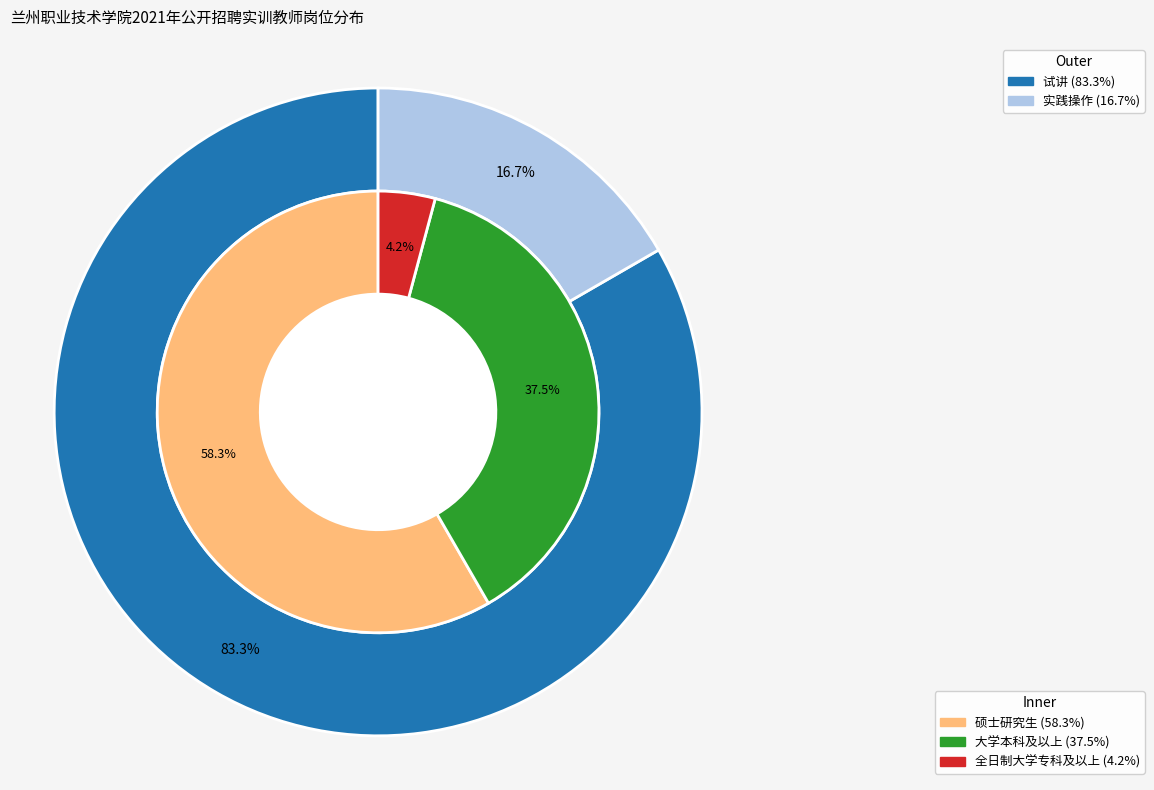

Which has a higher value, 试讲 or 实践操作?

试讲